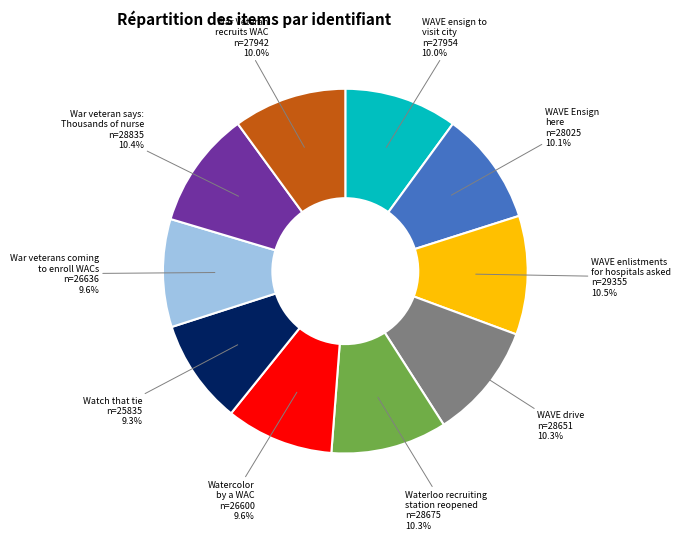

Does any single category account for the majority?

No